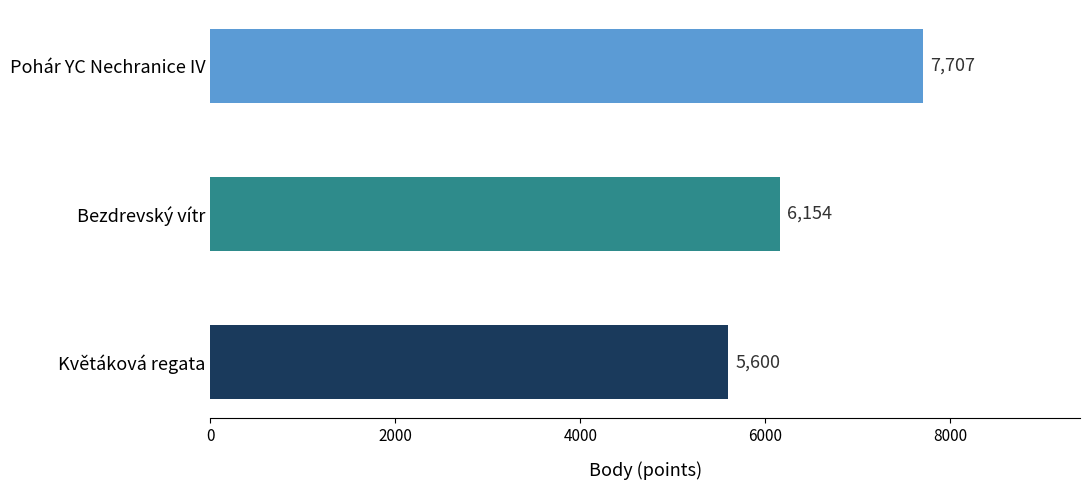

Does the chart contain stacked bars?

No